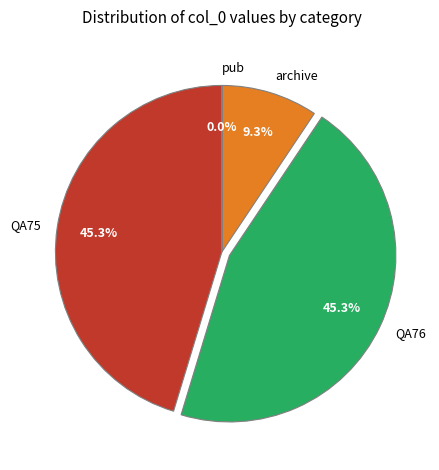

What percentage is NOT represented by archive?

90.7%